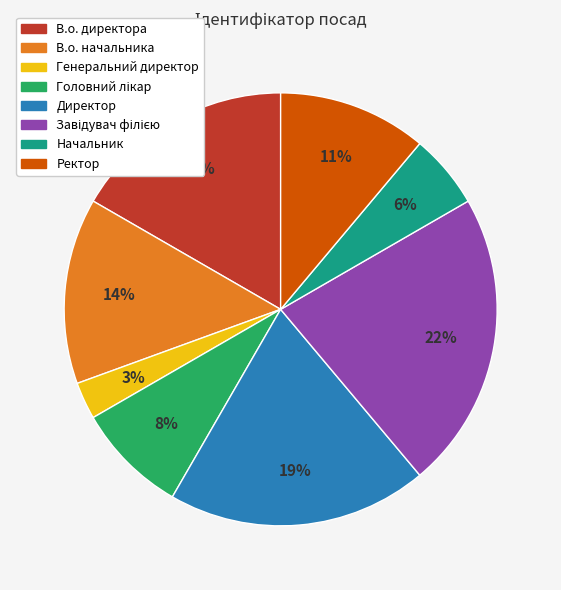

To the nearest percent, what percentage of the pie is Начальник?

6%